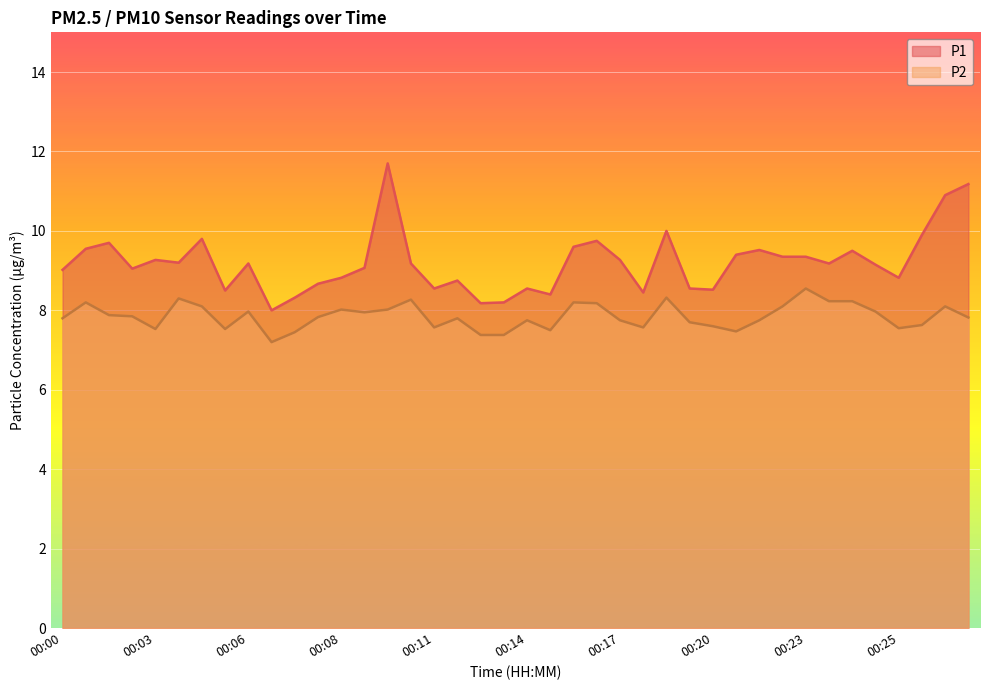

True or false: P2 has a value of 10.4 at 00:11.

False